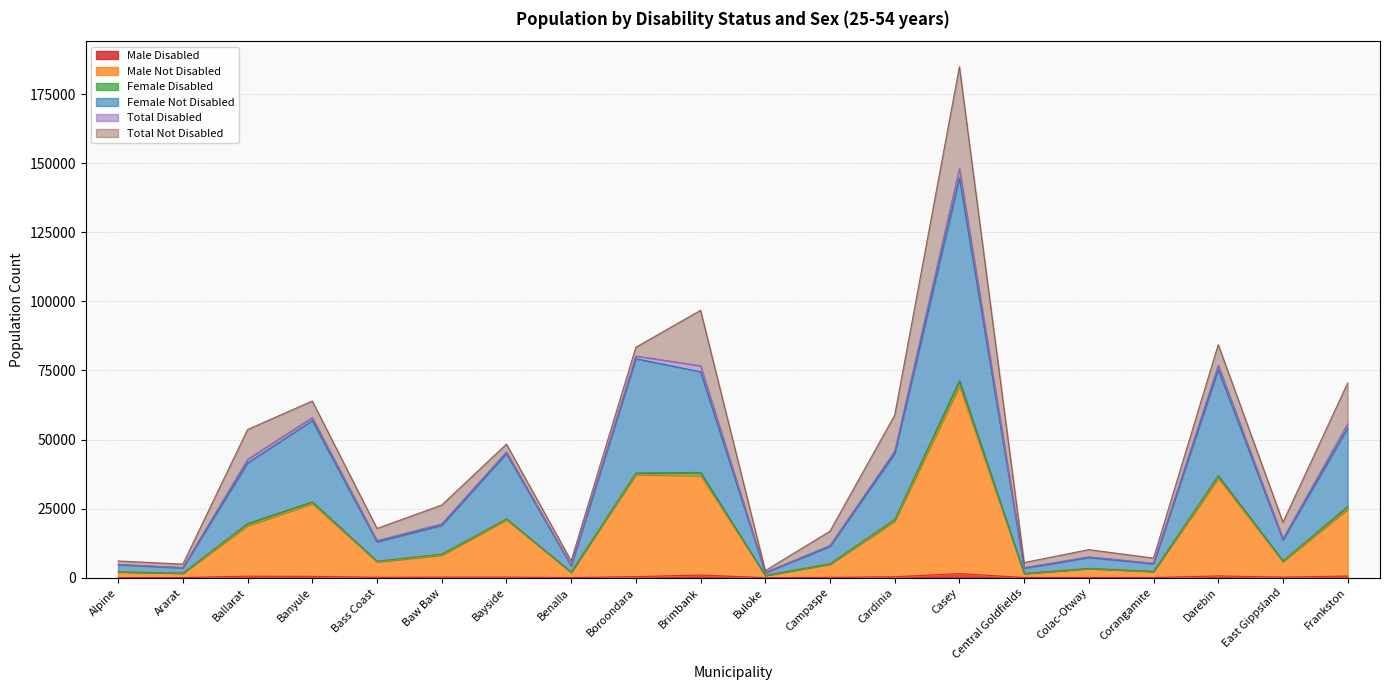

Which series changed the most between Cardinia and Colac-Otway?

Female Not Disabled